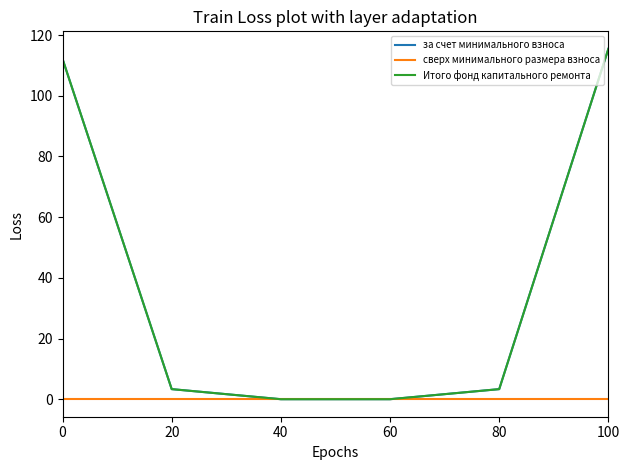

List the series in order of their peak value, lowest first.

сверх минимального размера взноса, за счет минимального взноса, Итого фонд капитального ремонта